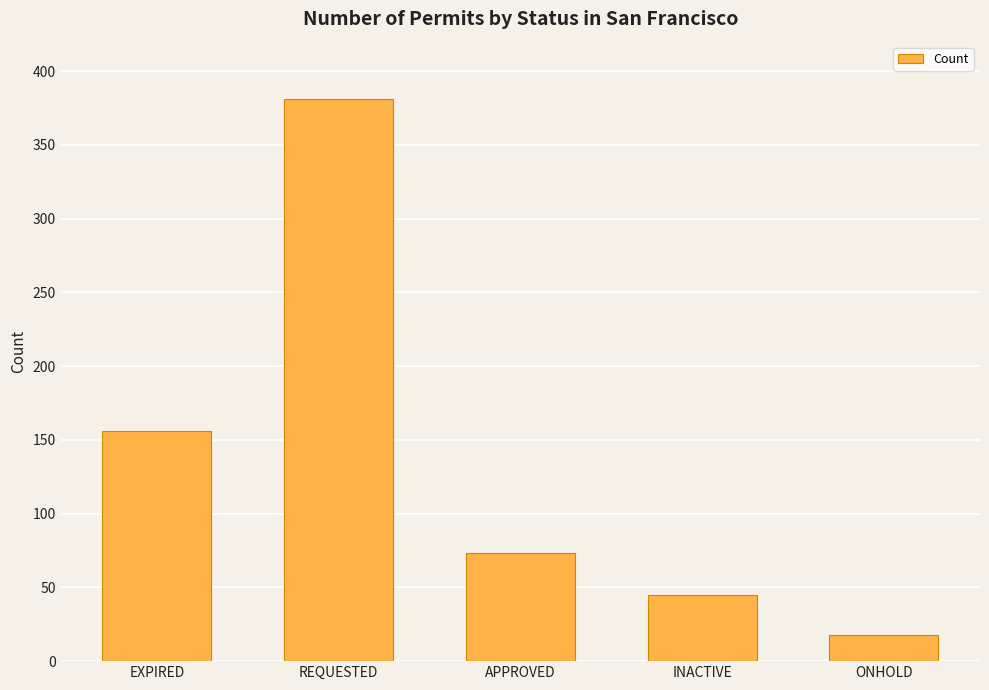

The value at REQUESTED is 163. True or false?

False